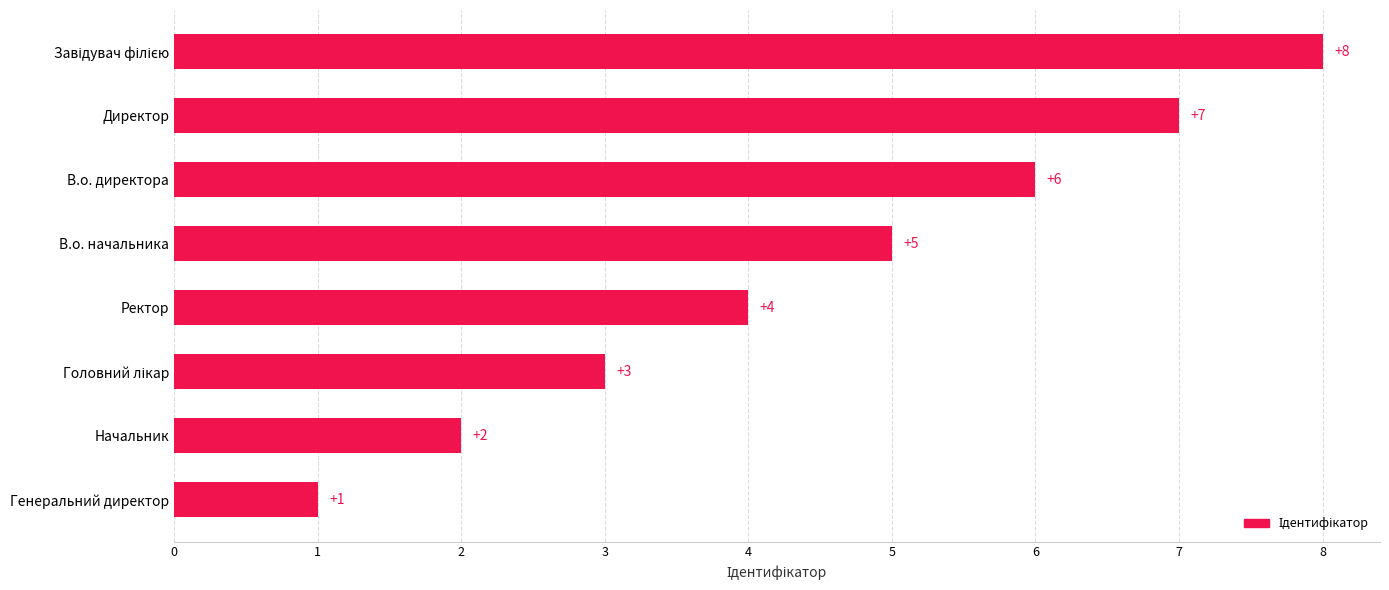

What is the ratio of the value at Ректор to the value at Директор?

0.6